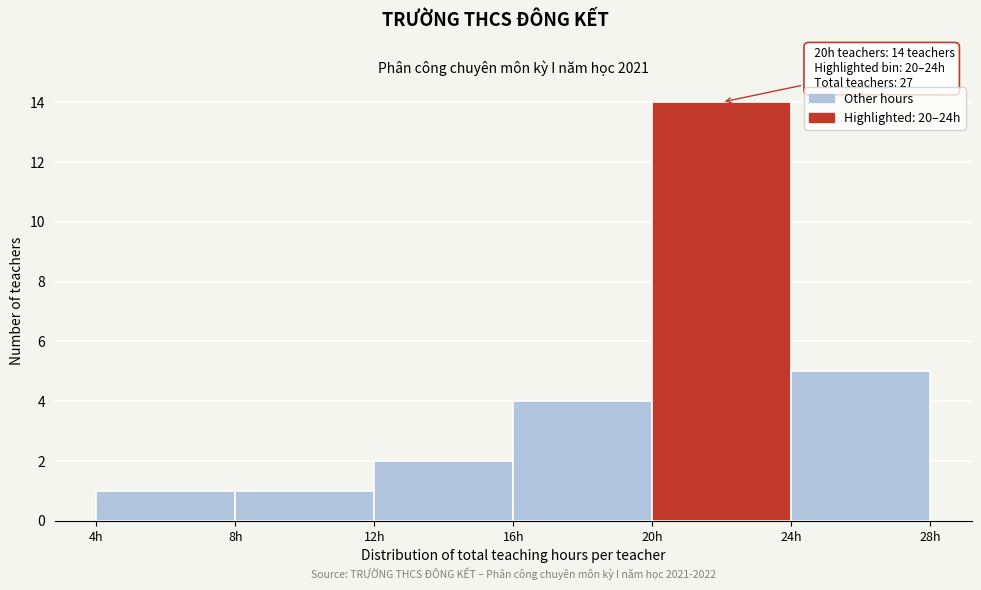

Which range on the x-axis has the tallest bar?

20 to 24